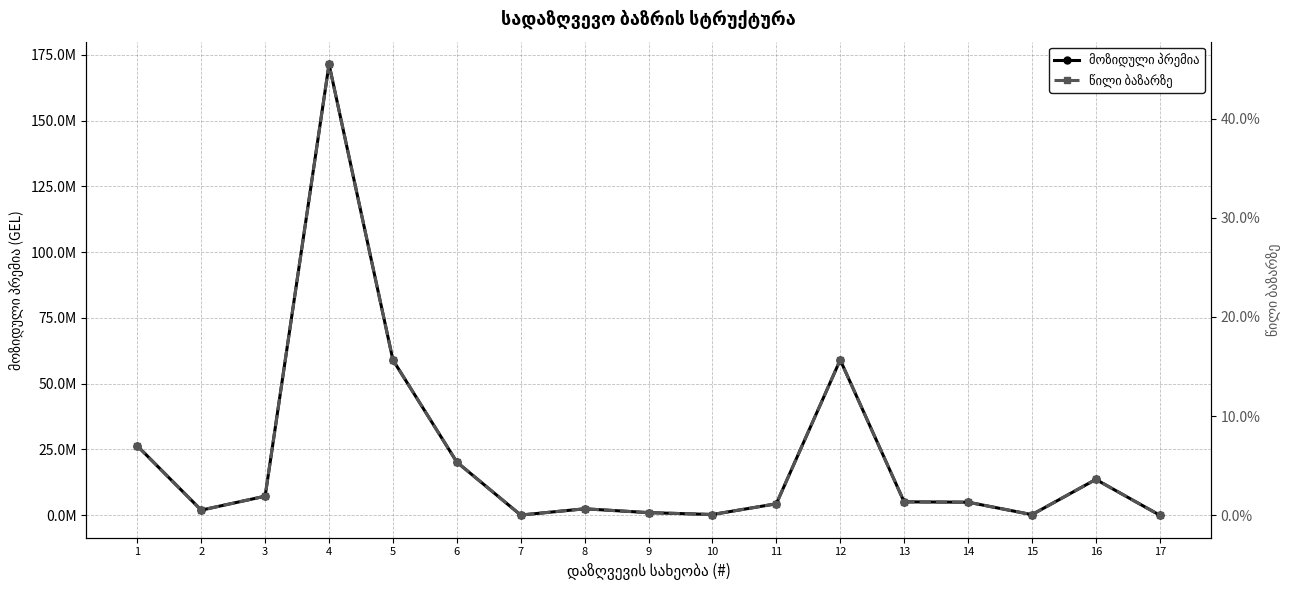

How many interior local valleys does the წილი ბაზარზე series have?

4